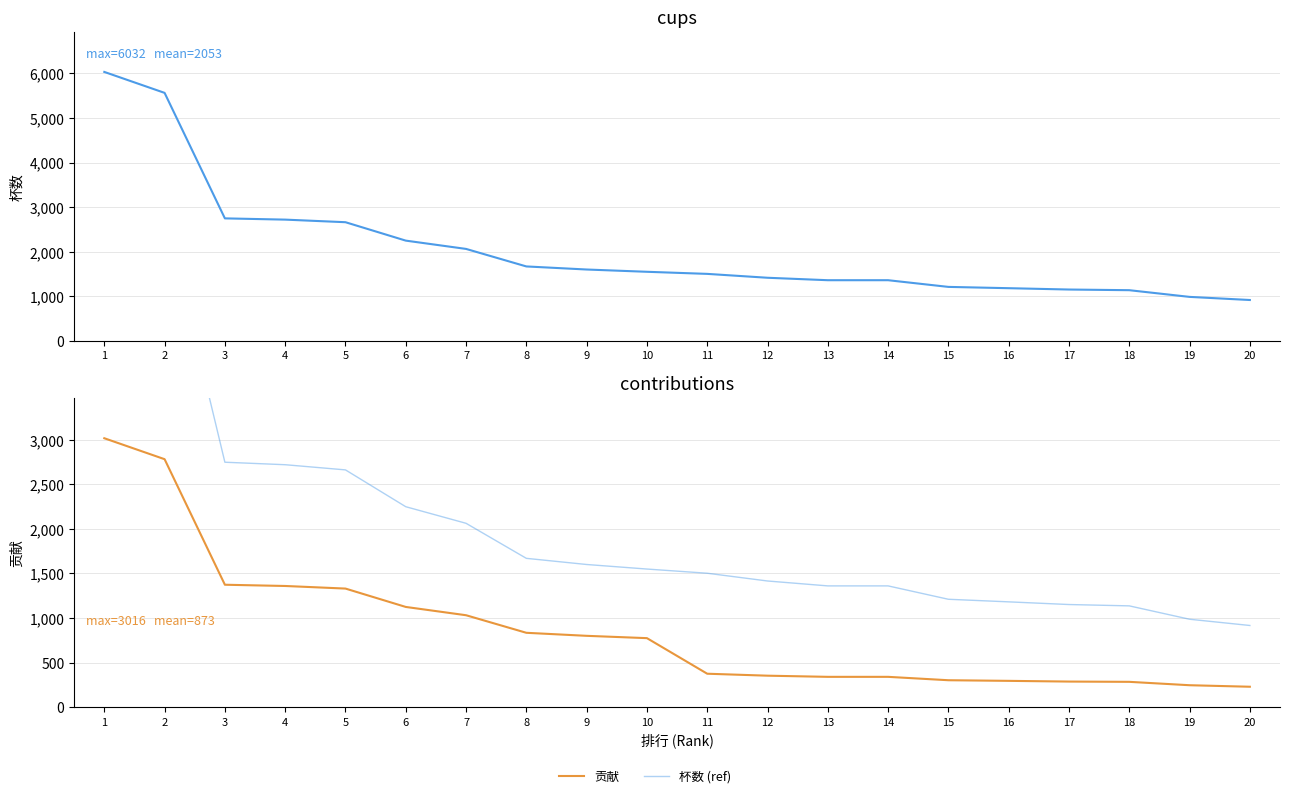

What is the maximum value shown in the chart?

6032